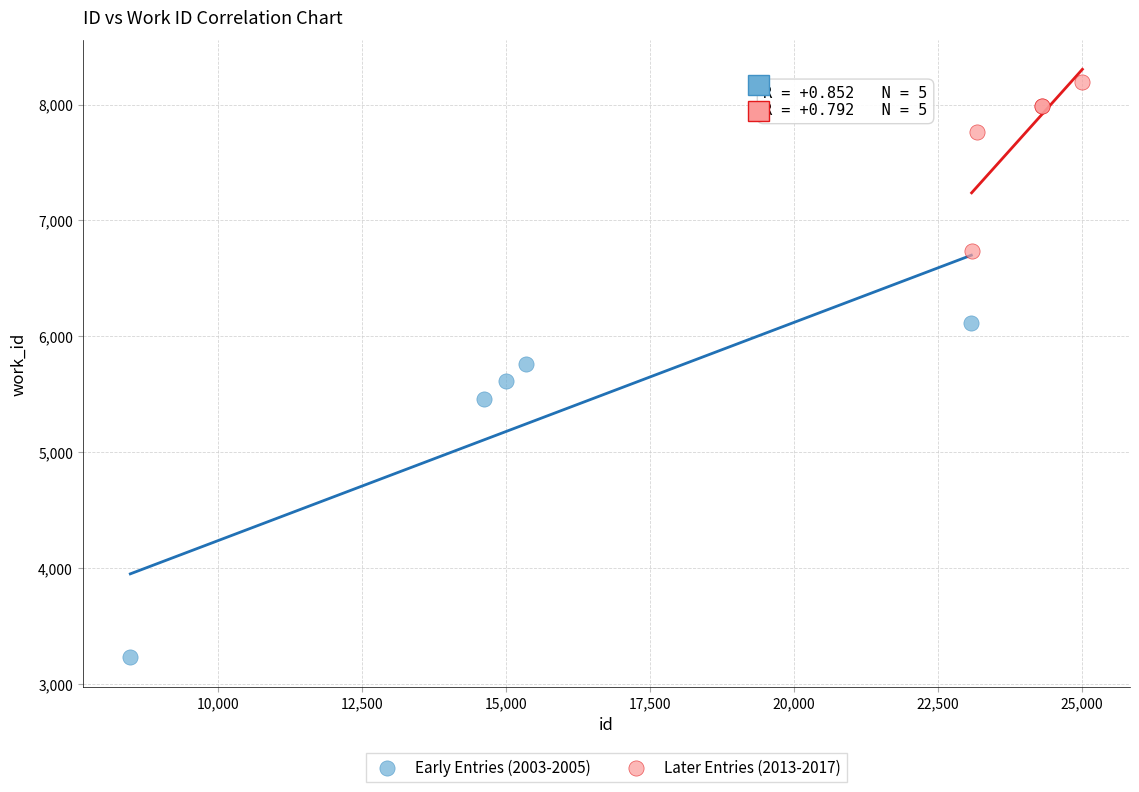

Which series has the widest spread of Y values?

Early Entries (2003-2005)